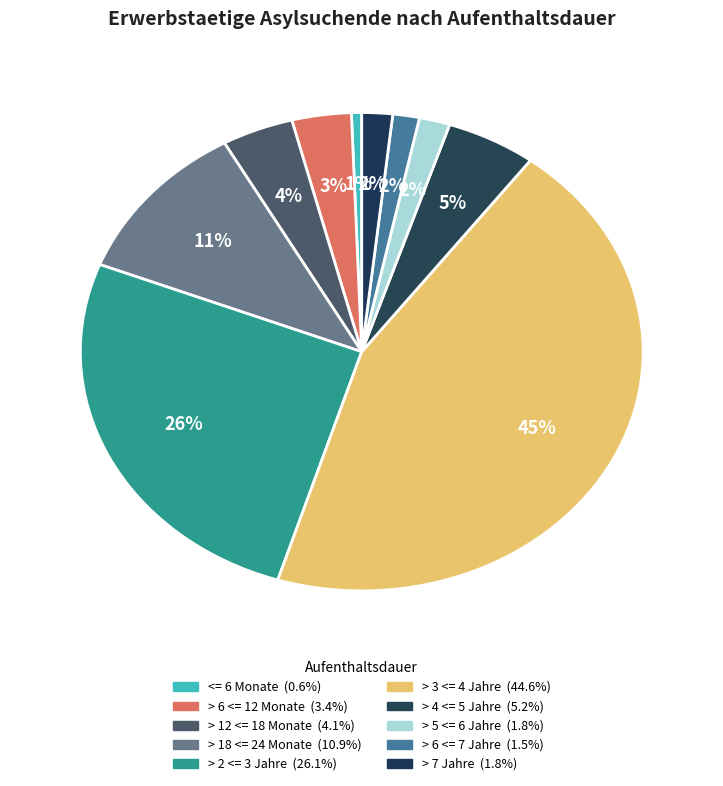

How many slices are in this pie chart?

10